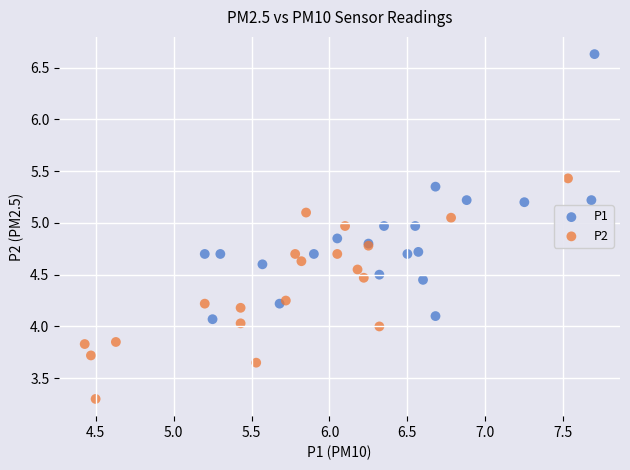

Which series contains the lowest Y value?

P2